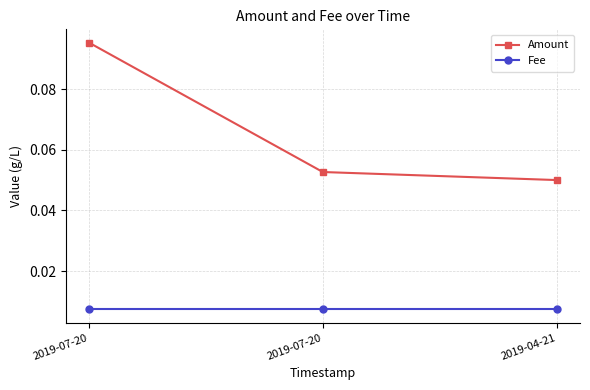

What is the total value across all series at 2019-07-20?

0.1